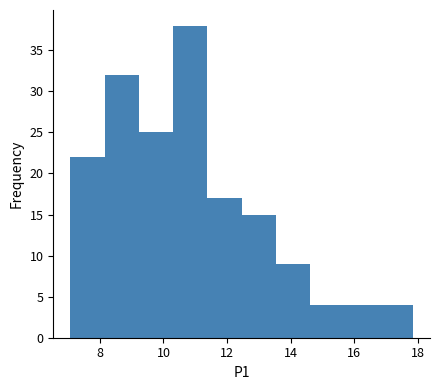

Which range on the x-axis has the tallest bar?

10.4 to 11.4